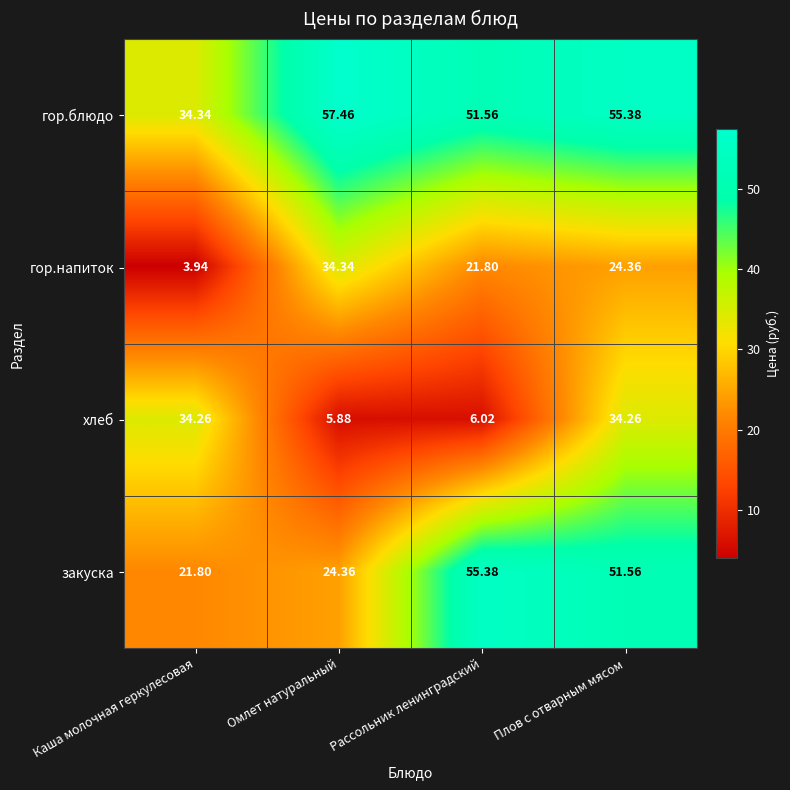

At which category does the chart reach its minimum across all series?

Каша молочная геркулесовая